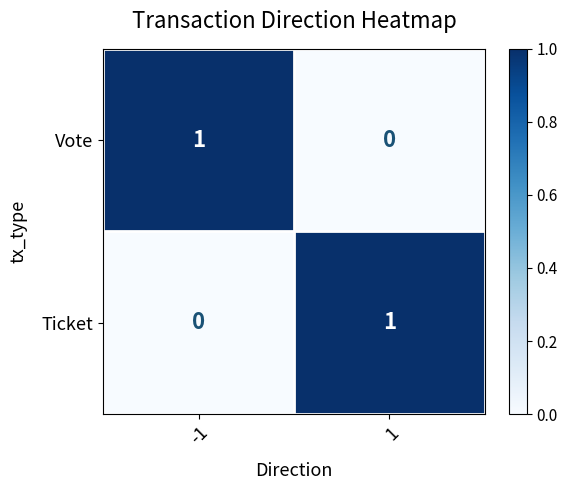

Is the value of Ticket at -1 greater than the value of Vote at -1?

No